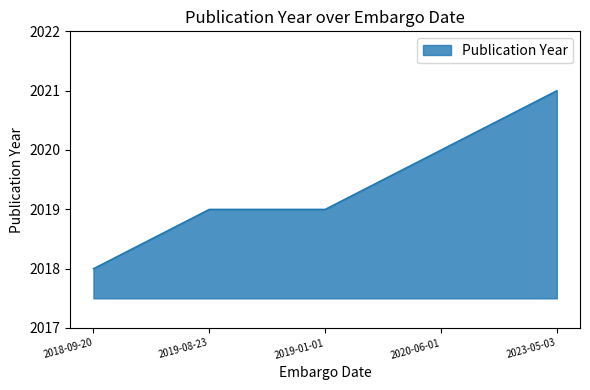

The value at 2019-01-01 is 2019. True or false?

True